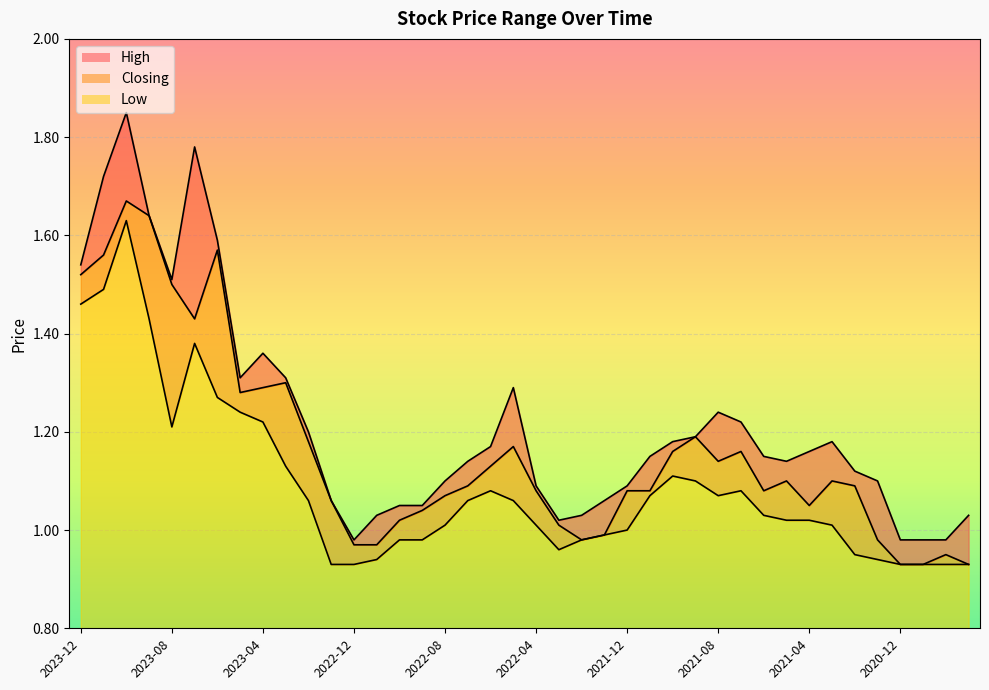

At how many categories does at least one series exceed 1?

36